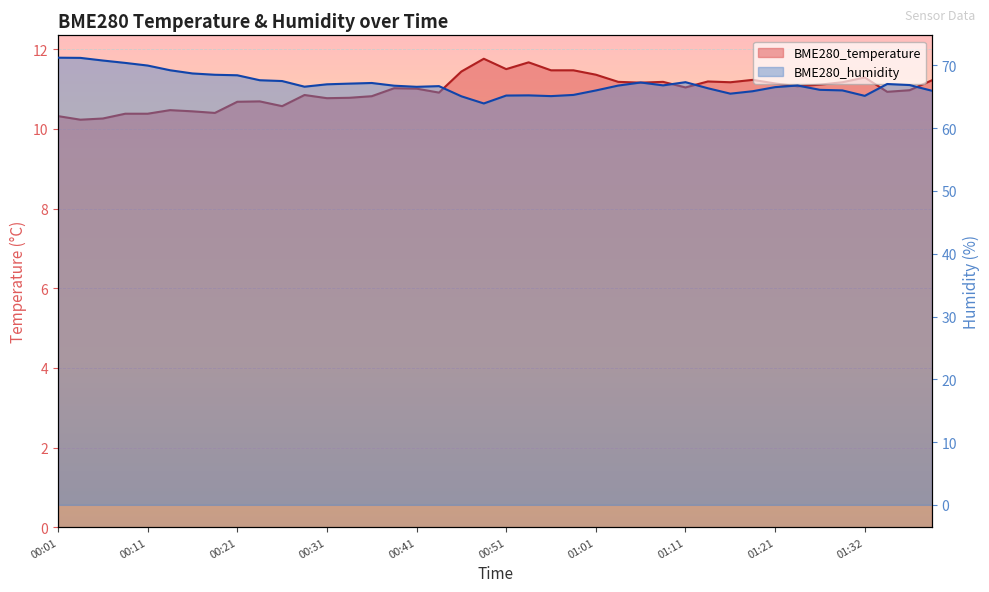

Where is BME280_temperature nearest to the value 10?

00:04